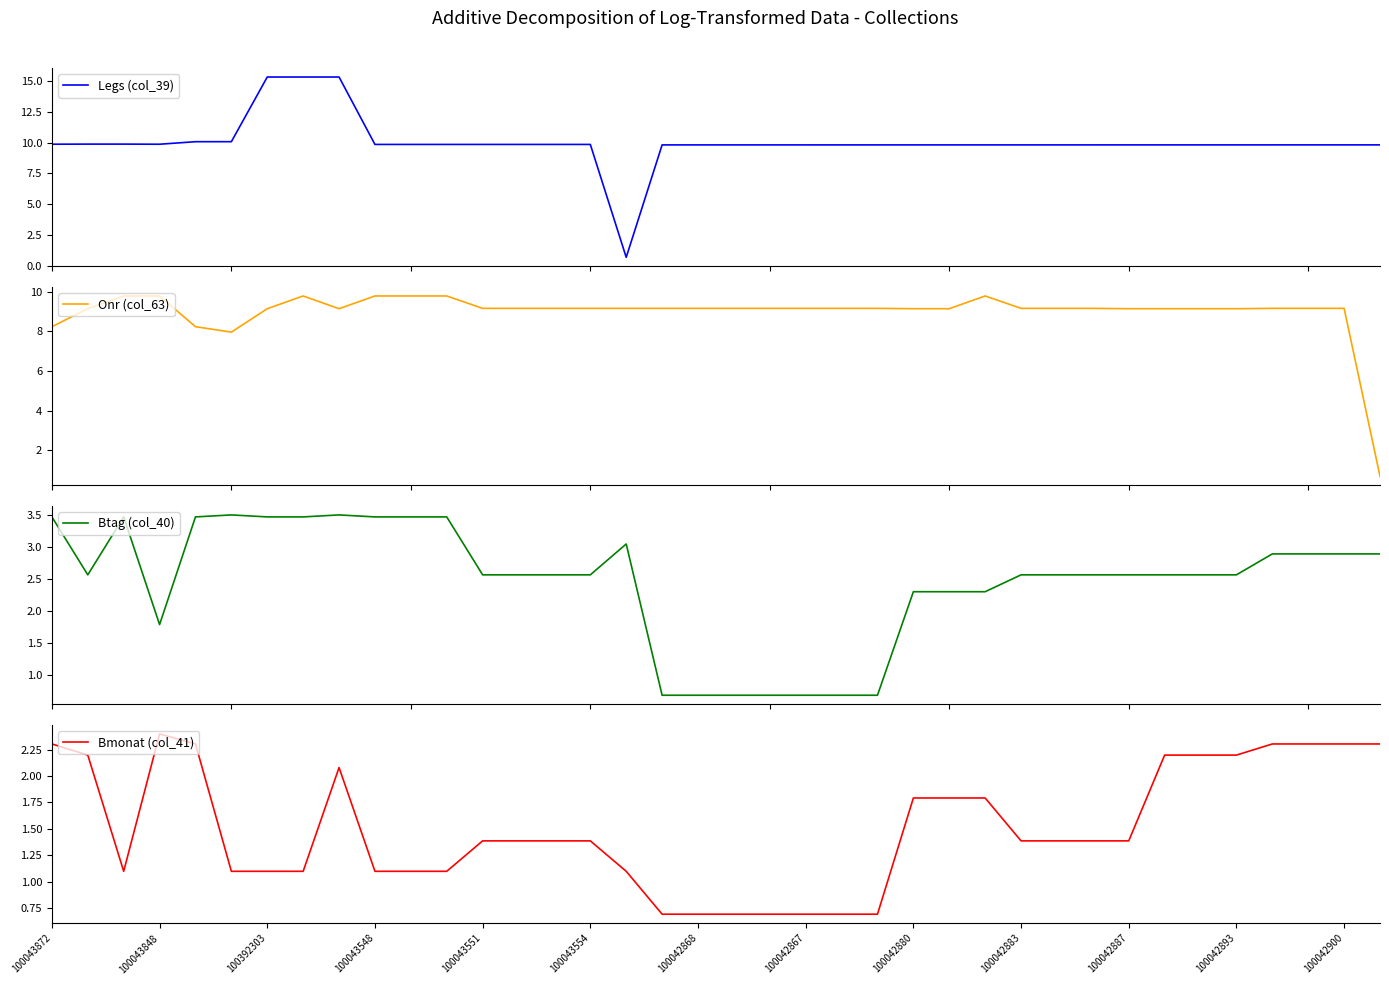

What is the lowest value of the Legs (col_39) series?

0.7